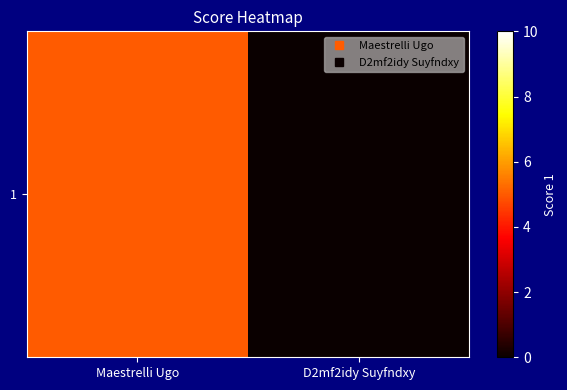

How many values are between 0 and 5?

2